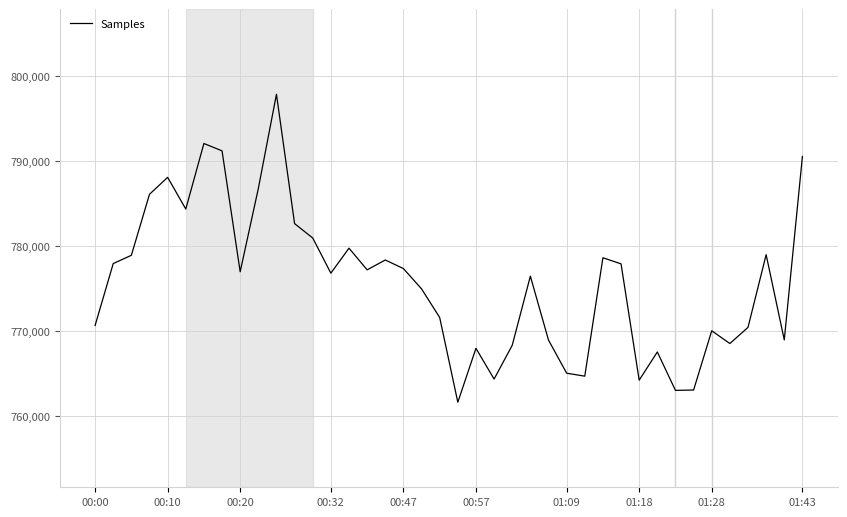

What is the minimum value shown in the chart?

761667